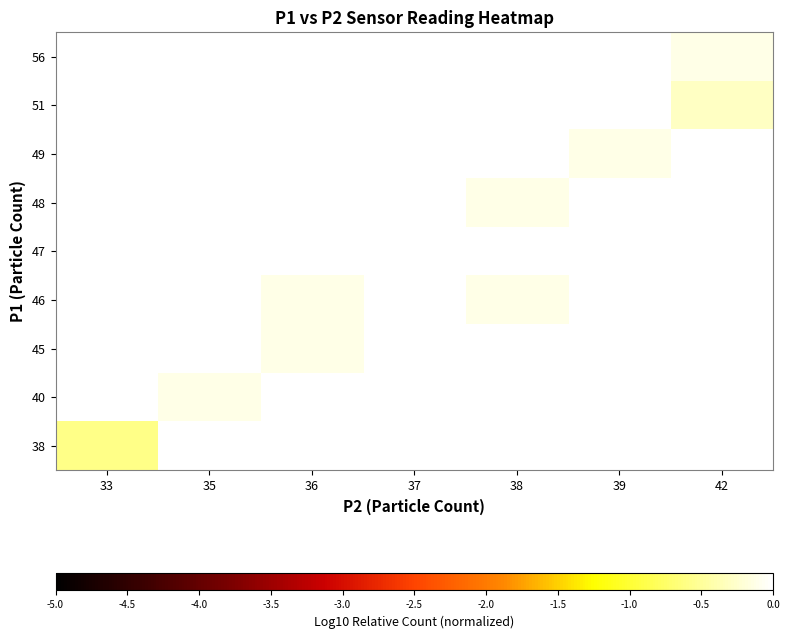

Rank the series at 33 from highest to lowest value.

38, 40, 45, 46, 47, 48, 49, 51, 56